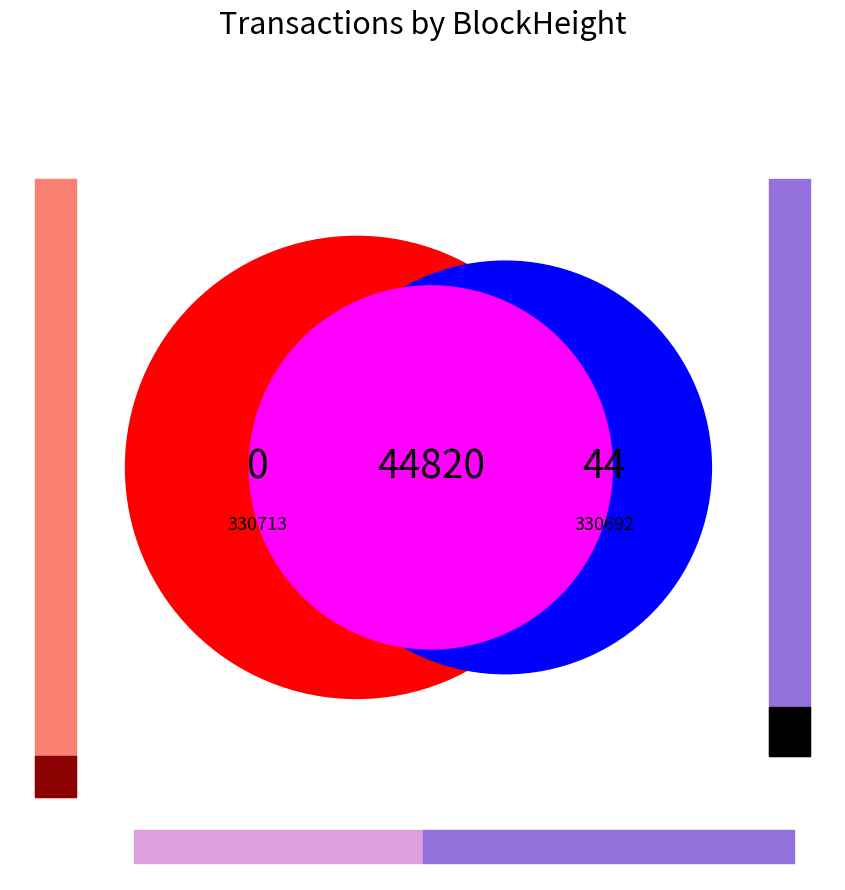

To the nearest percent, what is the difference between the 330713 and 330692 slice percentages?

100%